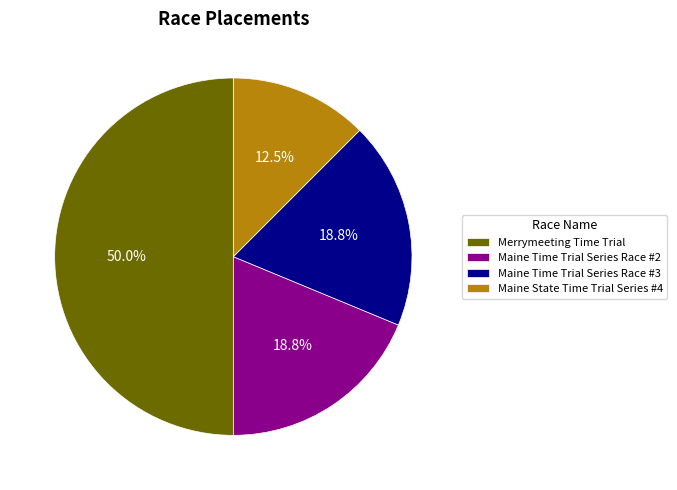

How many slices are in this pie chart?

4